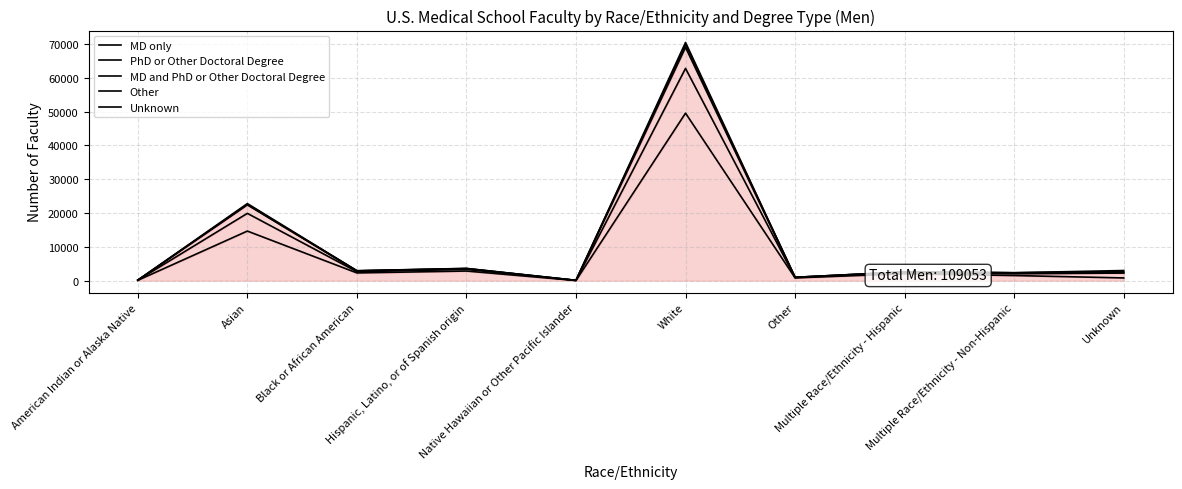

Reading left to right, what are all the values shown in this chart?

MD only: 109	14674	2290	2847	45	49565	821	2046	1519	807
PhD or Other Doctoral Degree: 134	19912	2649	3328	82	62805	903	2352	2034	2249
MD and PhD or Other Doctoral Degree: 146	22433	2875	3541	94	69029	978	2573	2319	2389
Other: 150	22535	2915	3594	95	69901	990	2583	2336	2647
Unknown: 153	22813	2945	3629	96	70487	993	2595	2345	2997